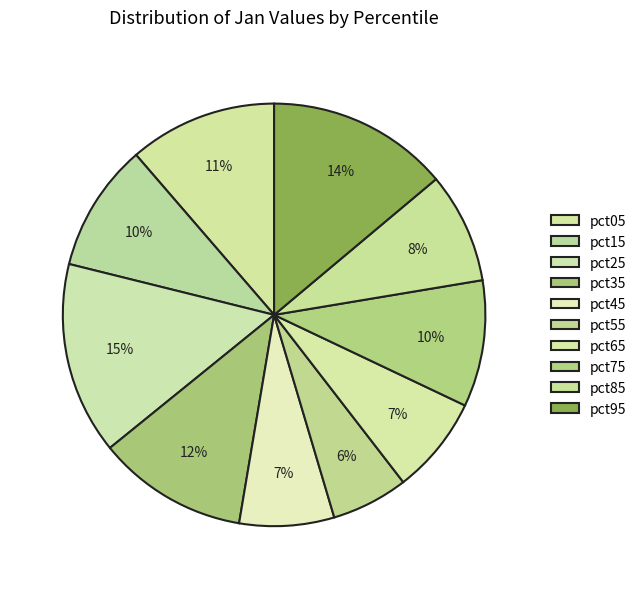

Count the number of slices in the pie.

10